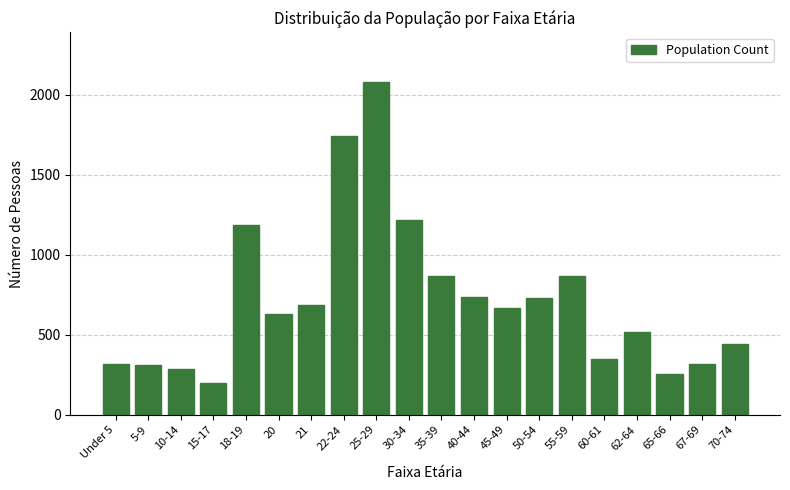

What is the label of the 7th bar from the right?

50-54